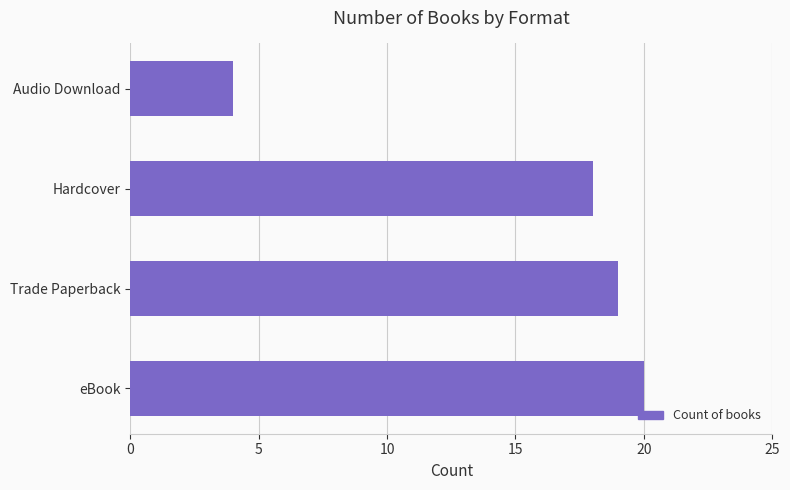

What is the average value?

15